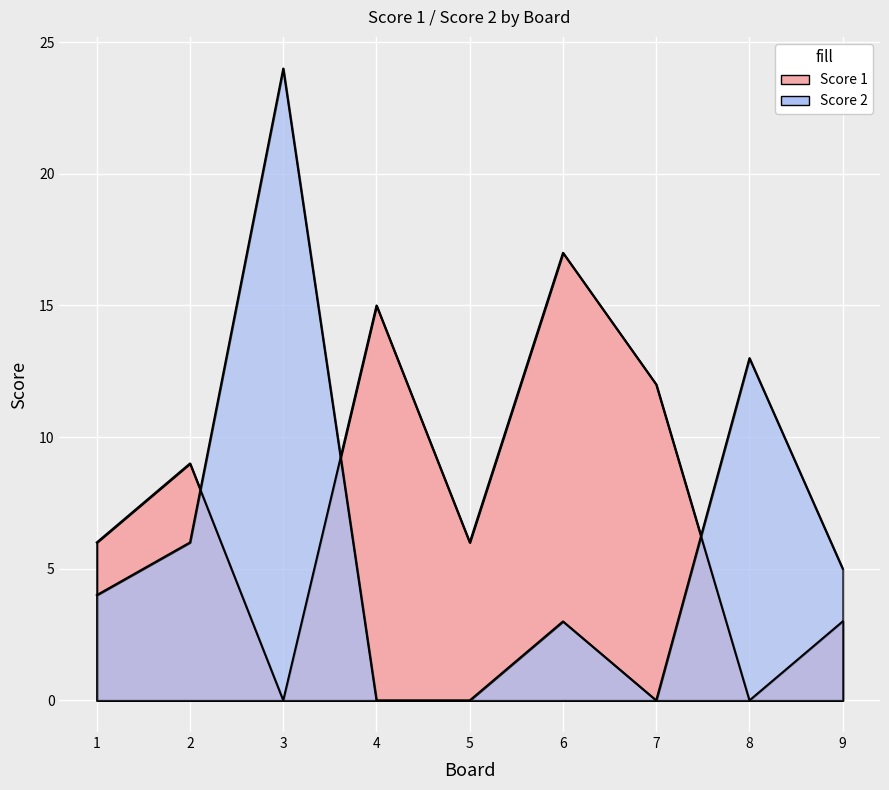

Is the value of Score 2 at 7 greater than the value of Score 1 at 9?

No